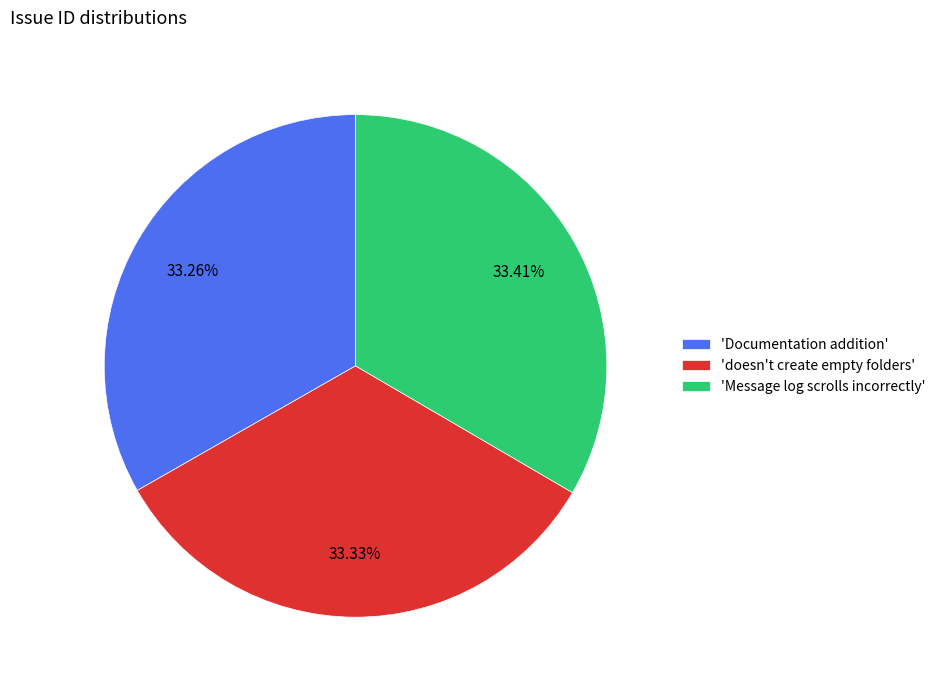

Does 'Documentation addition' represent more than half of the total?

No